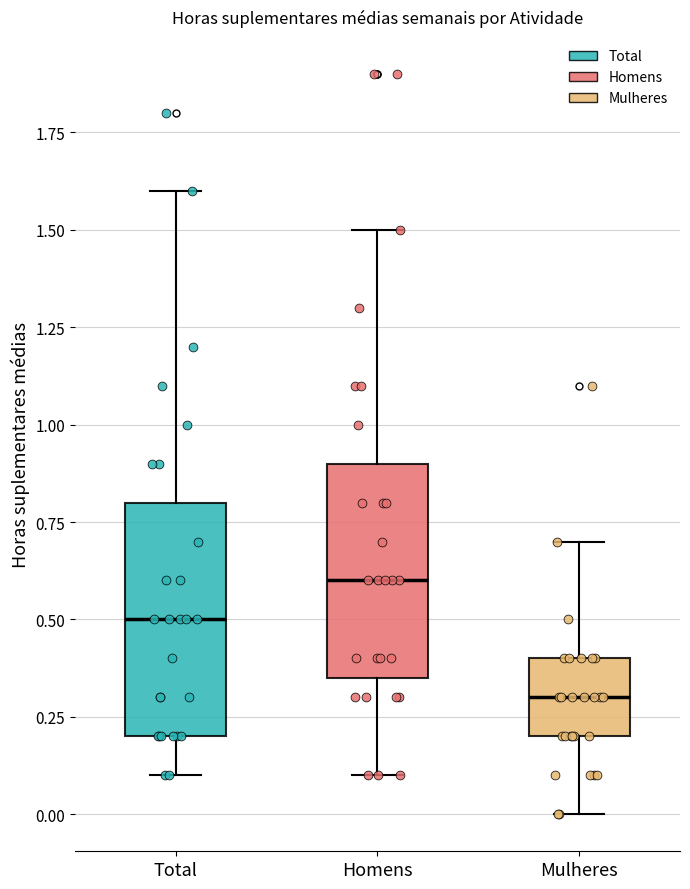

Reading left to right, transcribe this box plot: for each box, give where its median line is, the range the box spans, and where its two whiskers end, as read against the y-axis. The values are not printed on the chart, so give them approximately, as read against the axis.

Total: median 0.50, box 0.20 to 0.80, whiskers 0.10 to 1.60
Homens: median 0.60, box 0.35 to 0.90, whiskers 0.10 to 1.50
Mulheres: median 0.30, box 0.20 to 0.40, whiskers 0.00 to 0.70